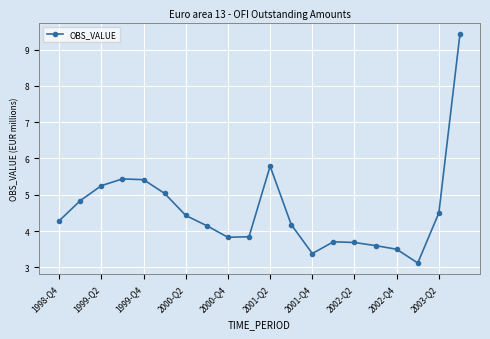

How many distinct data groups are displayed?

1